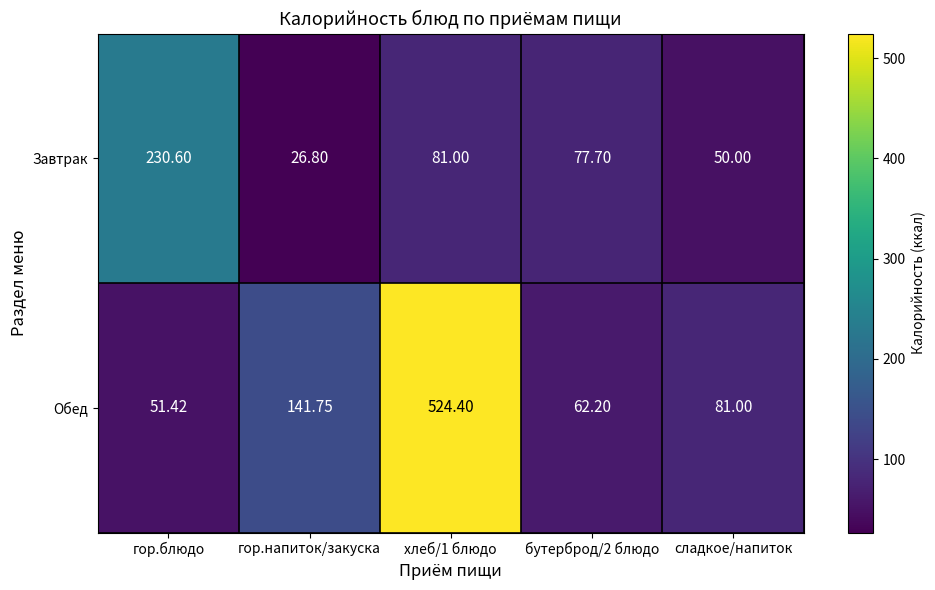

Which series has the widest spread of values?

Обед